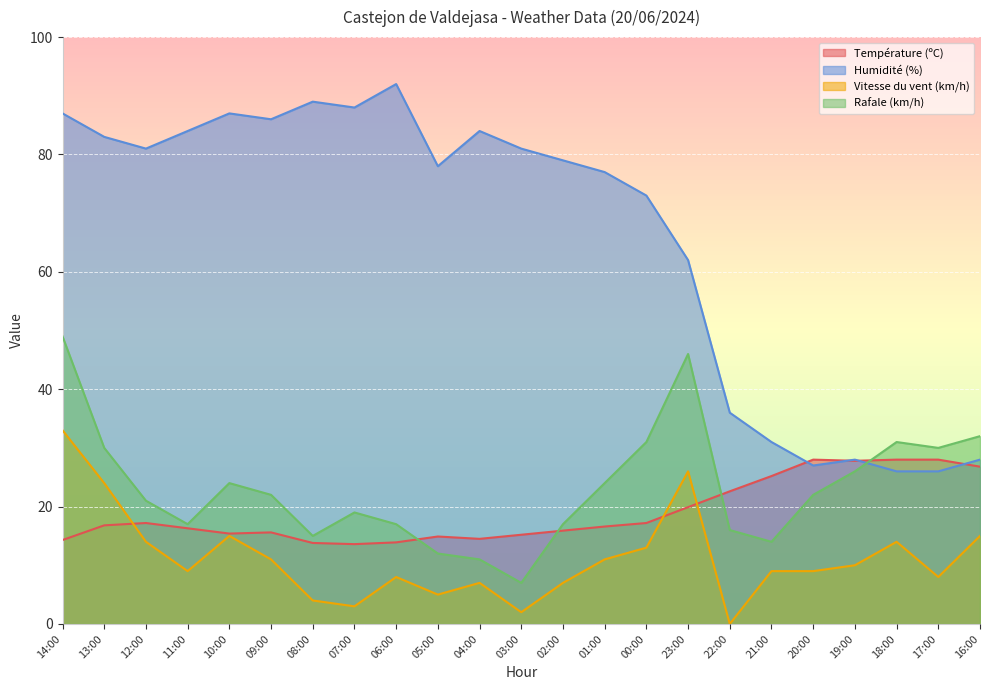

How many values in the Vitesse du vent (km/h) series exceed 9?

11